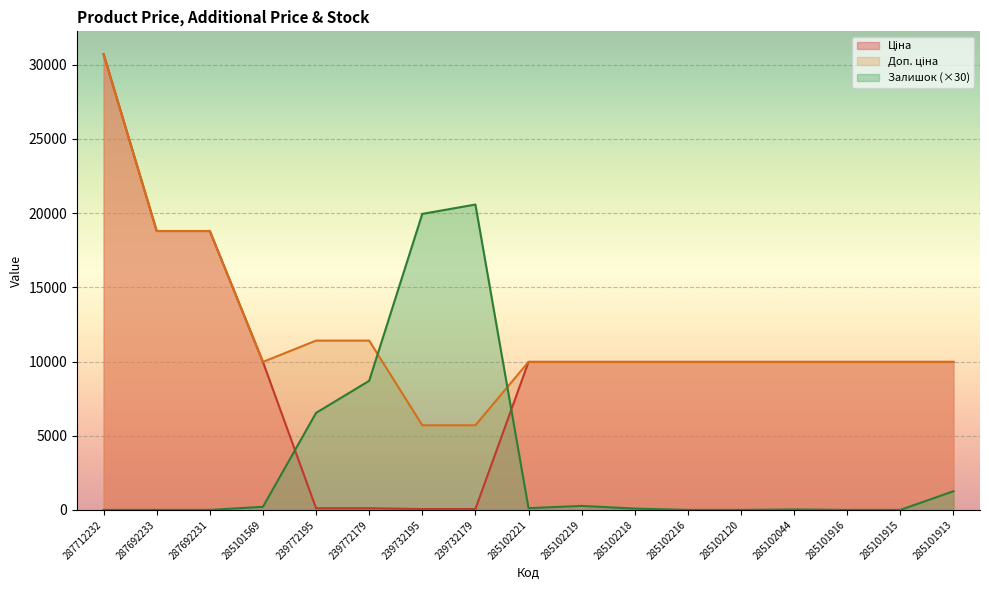

True or false: Ціна and Доп. ціна intersect in this chart.

False